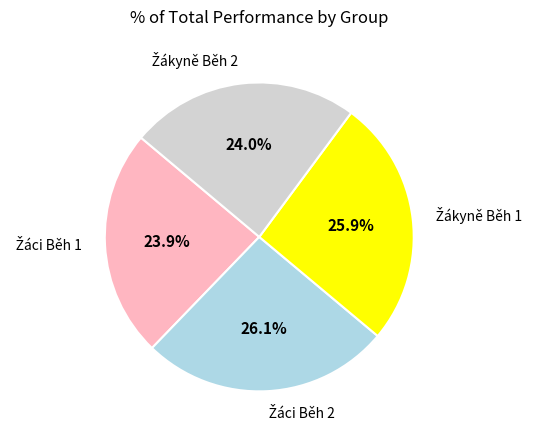

To the nearest percent, what is the difference between the largest and smallest slice percentages?

2%